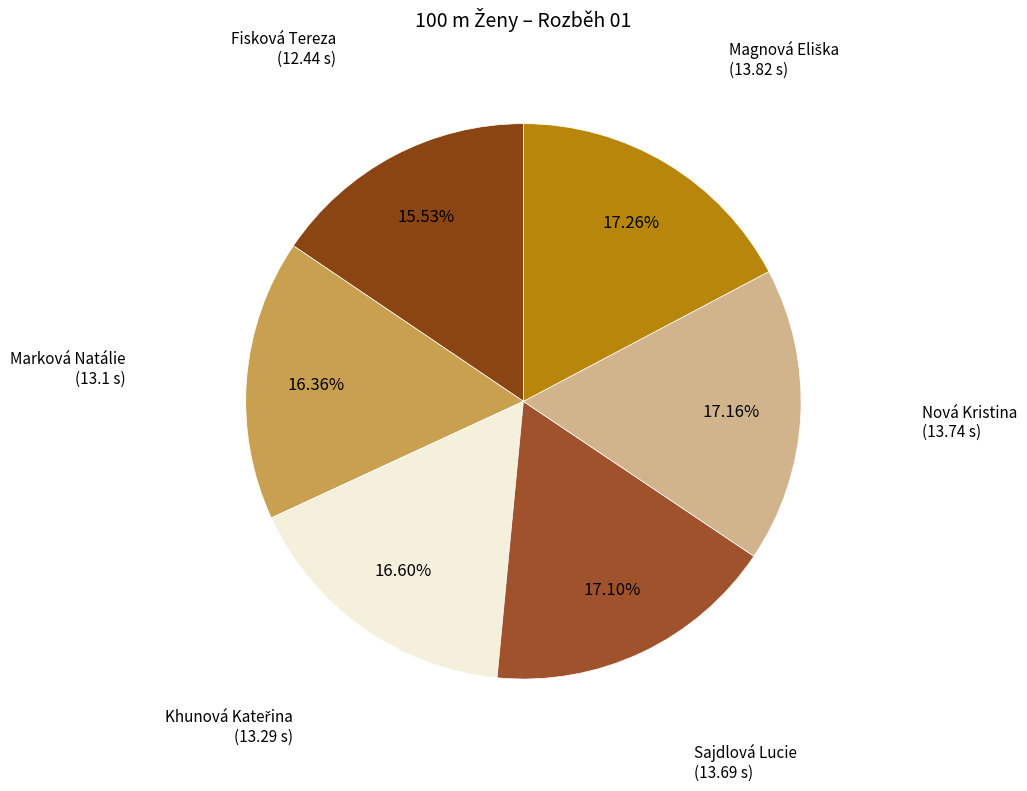

How many slices are in this pie chart?

6